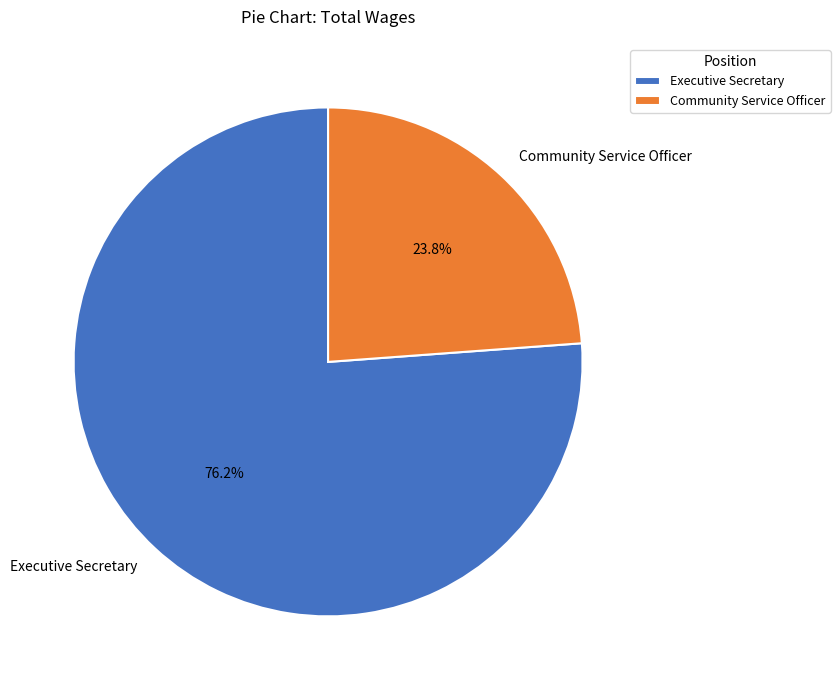

True or false: Community Service Officer accounts for 24% of the total.

True